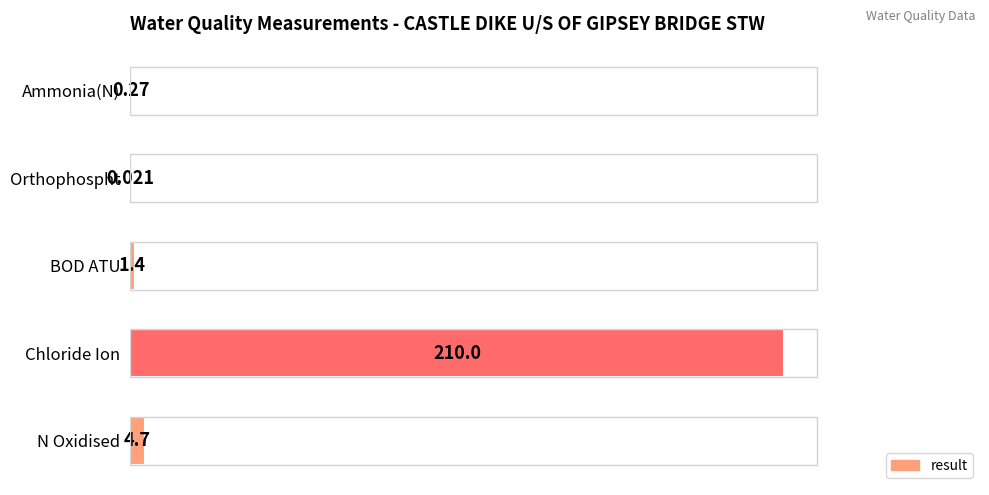

Between BOD ATU and Orthophospht, which is larger?

BOD ATU